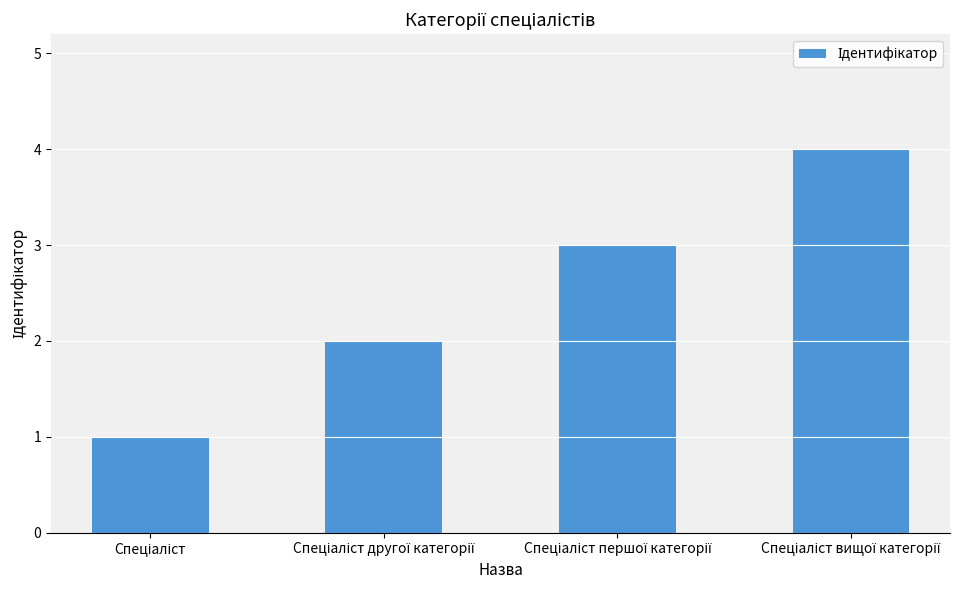

What is the greatest value displayed?

4